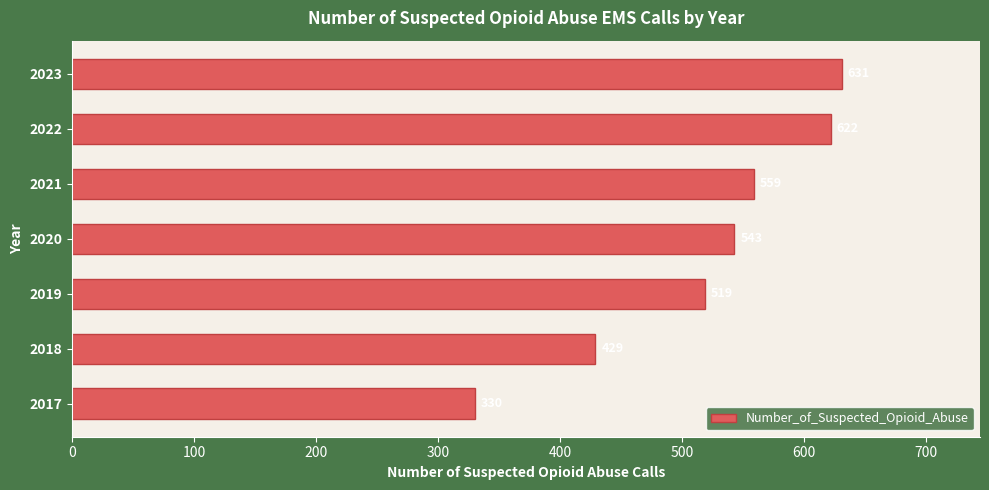

The chart shows a value of 445 at 2017. True or false?

False